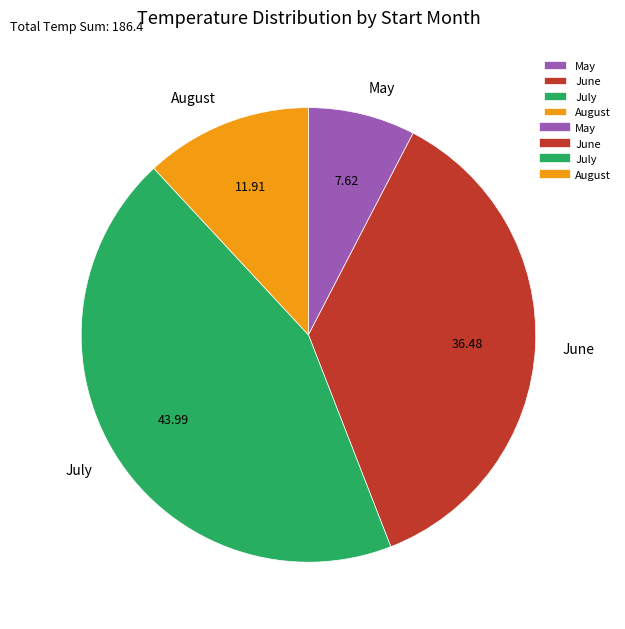

Is the sum of July and May greater than half?

Yes